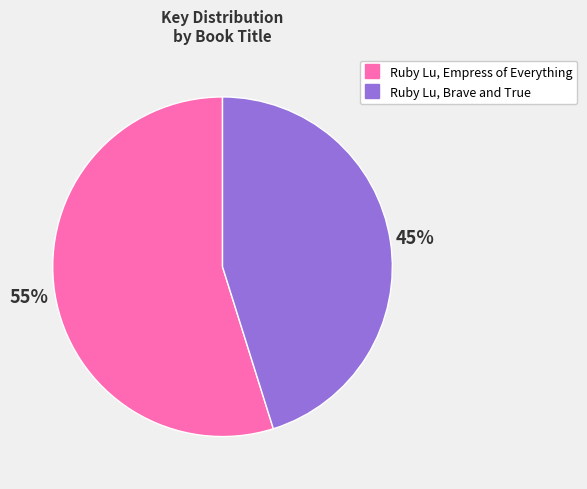

To the nearest percent, what is the difference between the largest and smallest slice percentages?

10%